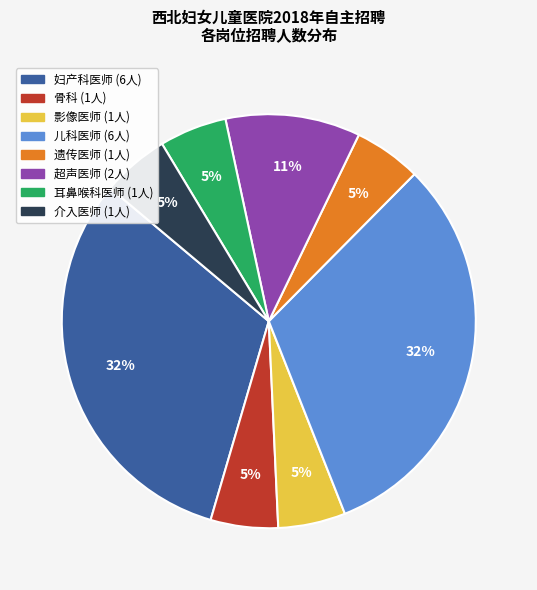

What percentage is the 介入医师 slice, to the nearest percent?

5%